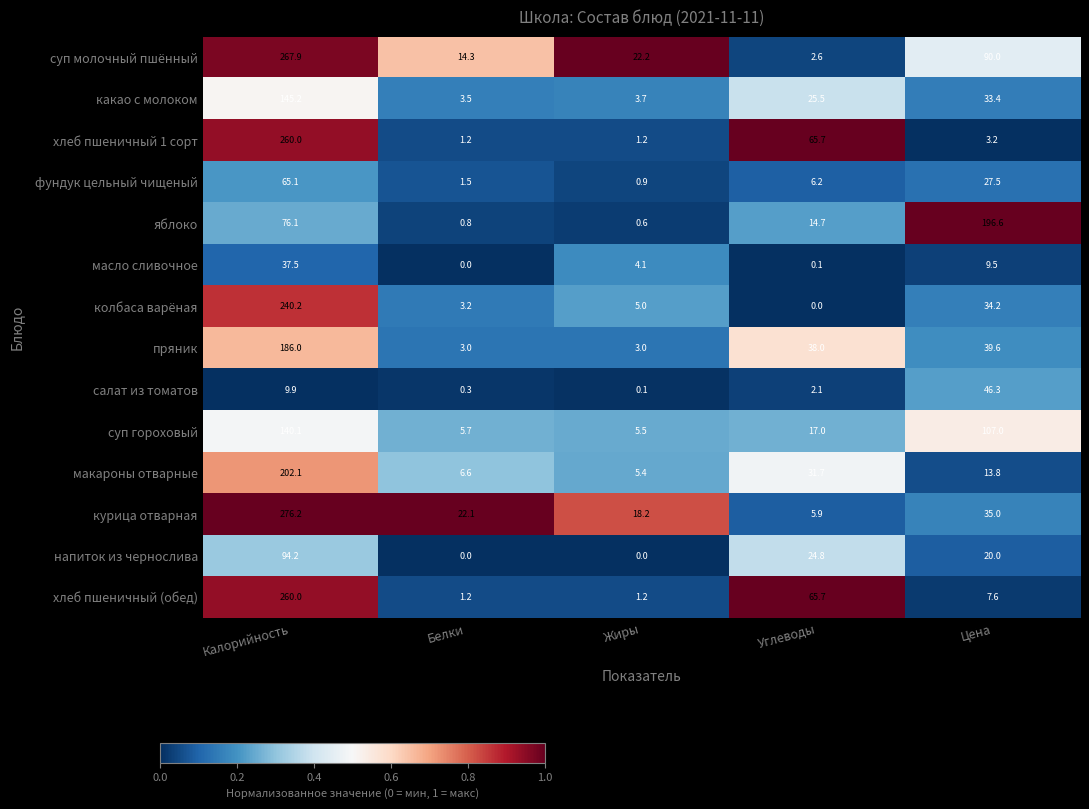

Where is масло сливочное nearest to the value 18?

Цена